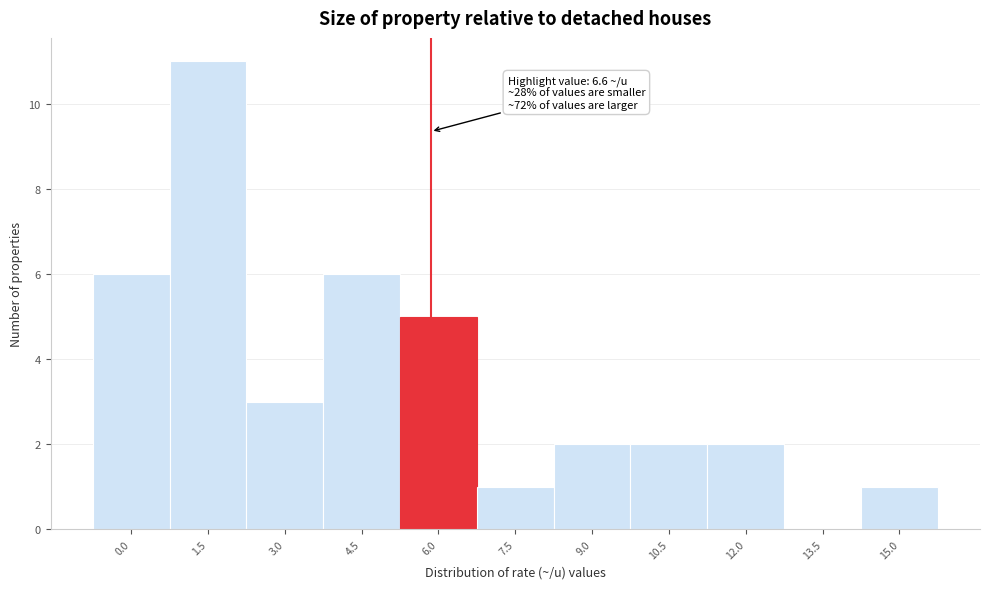

Reading left to right, extract all data points from this chart.

0.0=6	1.5=11	3.0=3	4.5=6	6.0=5	7.5=1	9.0=2	10.5=2	12.0=2	13.5=0	15.0=1